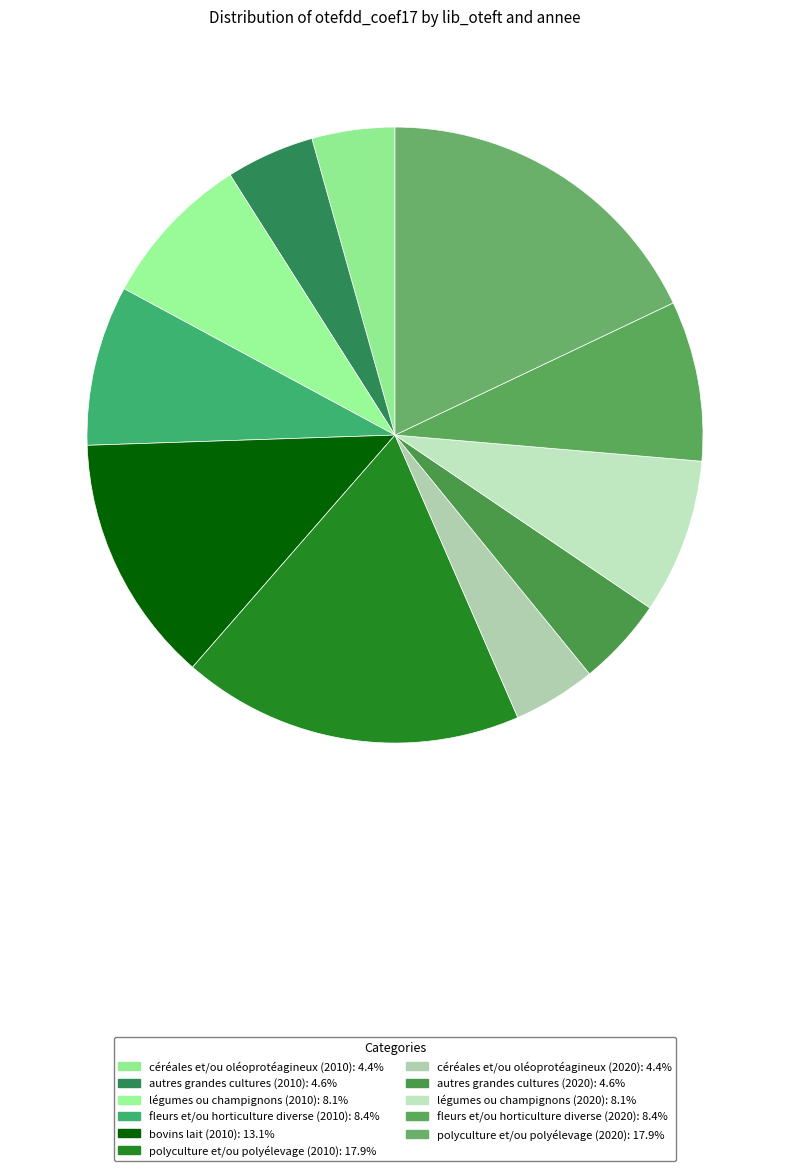

How many segments does this pie chart have?

11